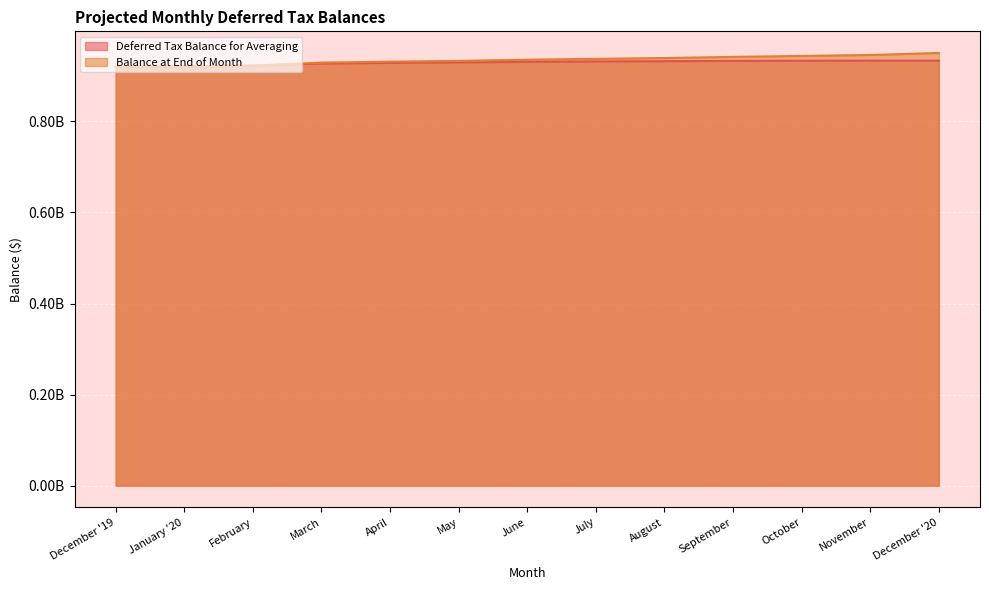

What is the maximum value for Deferred Tax Balance for Averaging?

933555160.8